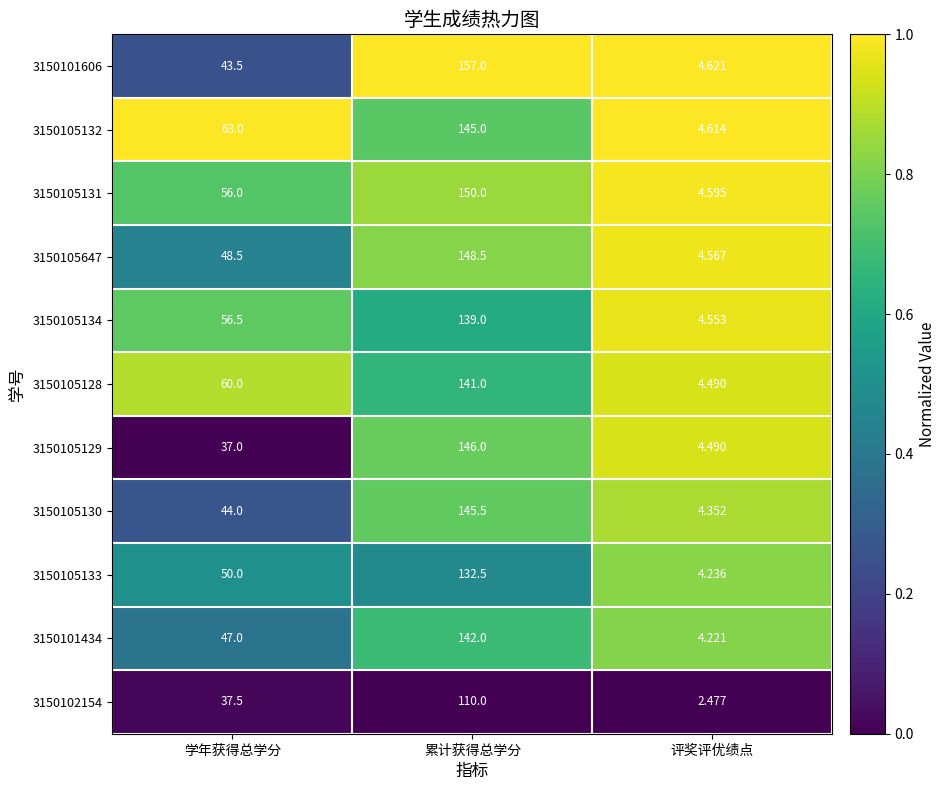

What is the difference between the highest and lowest values at 评奖评优绩点?

2.1